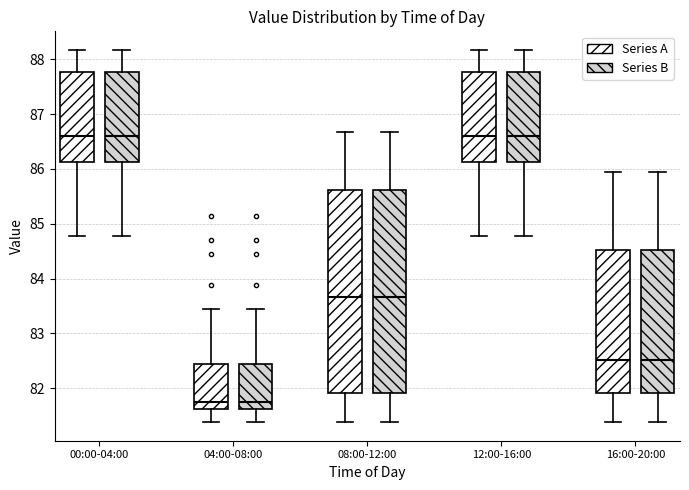

Where is the upper edge of the box for 12:00-16:00 (Series A) on the y-axis? The values are not printed on the chart, so give them approximately, as read against the axis.

87.8